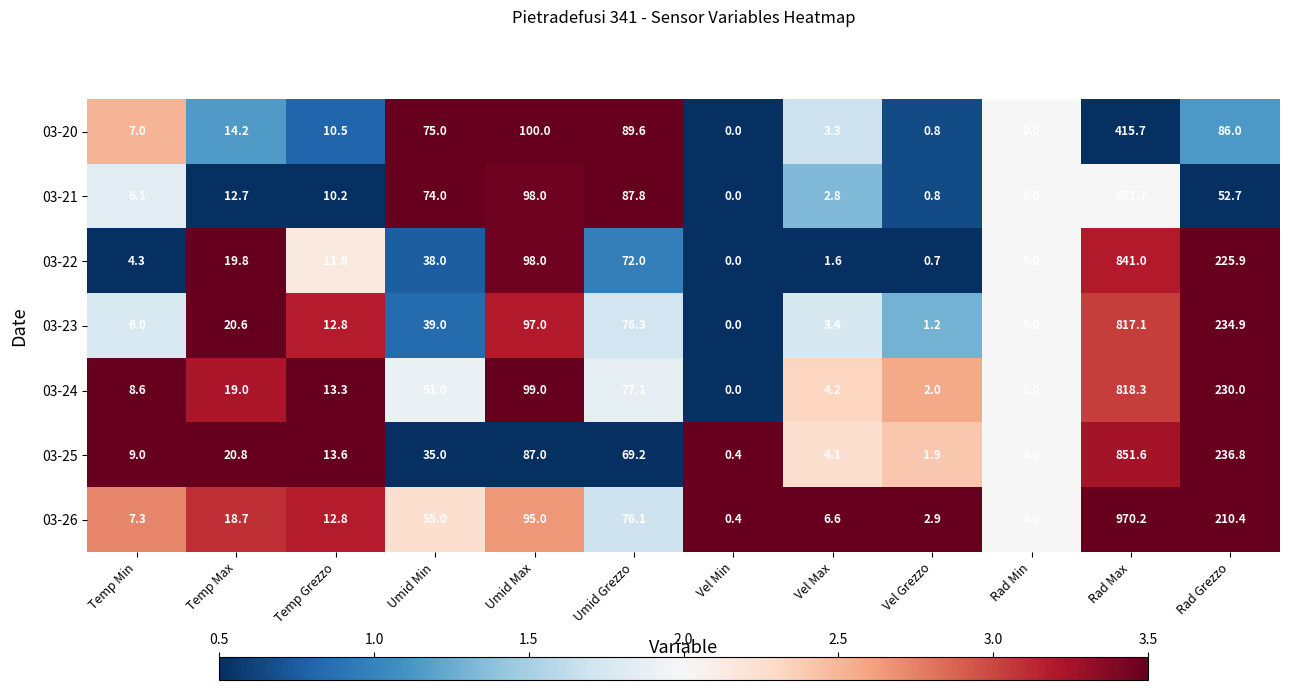

Count the number of data series in this chart.

7